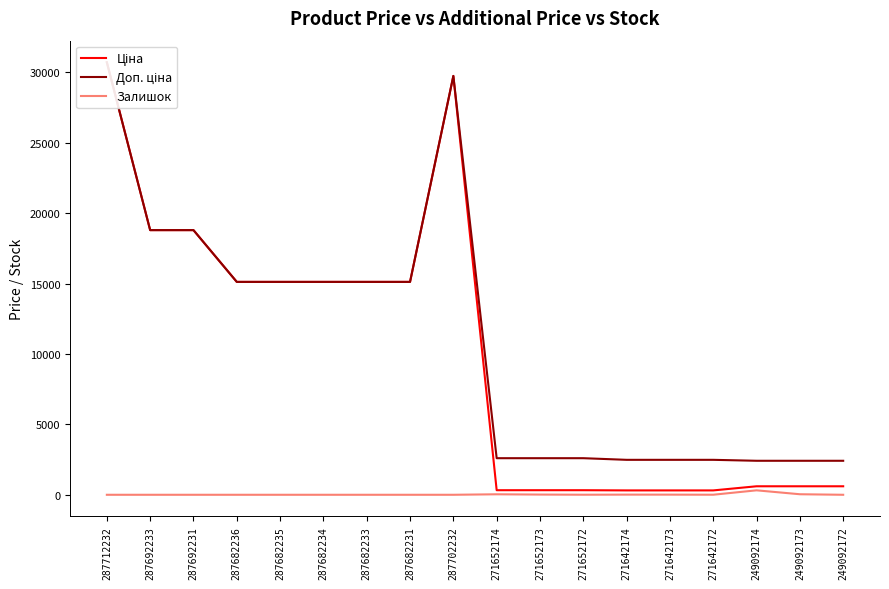

Which series has the largest total across all categories?

Доп. ціна